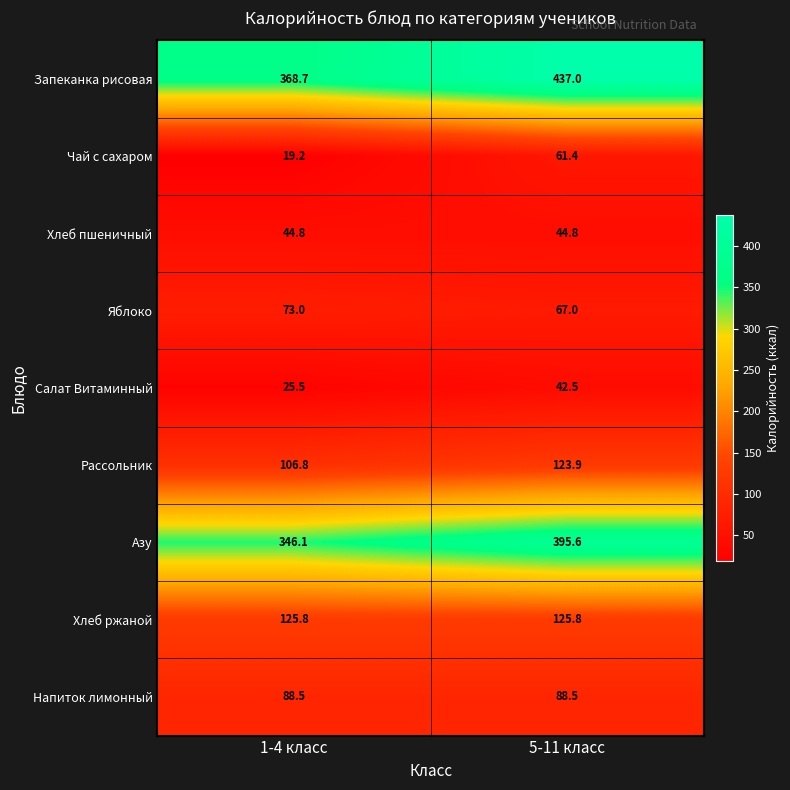

Rank the series at 5-11 класс from highest to lowest value.

Запеканка рисовая, Азу, Хлеб ржаной, Рассольник, Напиток лимонный, Яблоко, Чай с сахаром, Хлеб пшеничный, Салат Витаминный